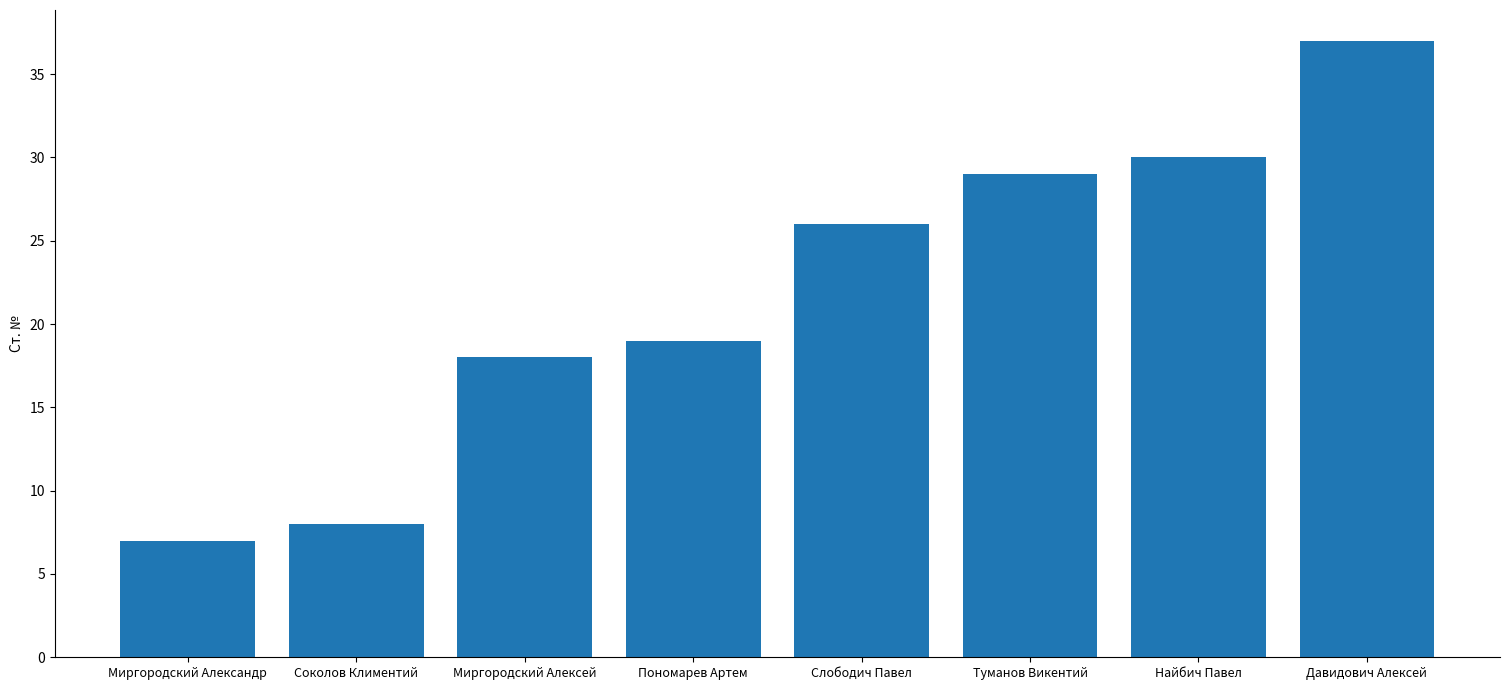

Reading right to left, extract all data points from this chart.

Давидович Алексей=37	Найбич Павел=30	Туманов Викентий=29	Слободич Павел=26	Пономарев Артем=19	Миргородский Алексей=18	Соколов Климентий=8	Миргородский Александр=7